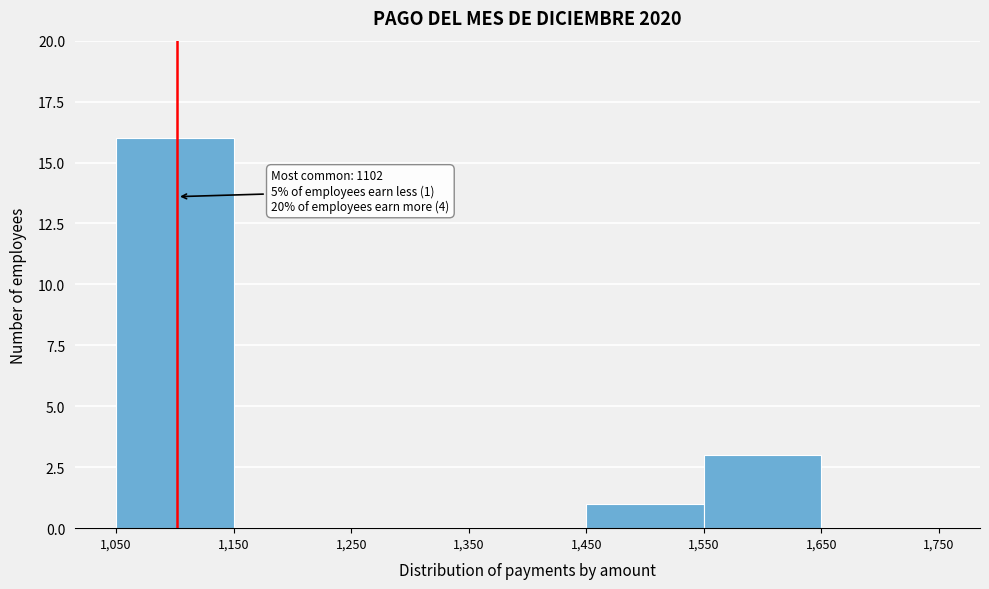

Over which range of the x-axis is the bar tallest?

1,050 to 1,150